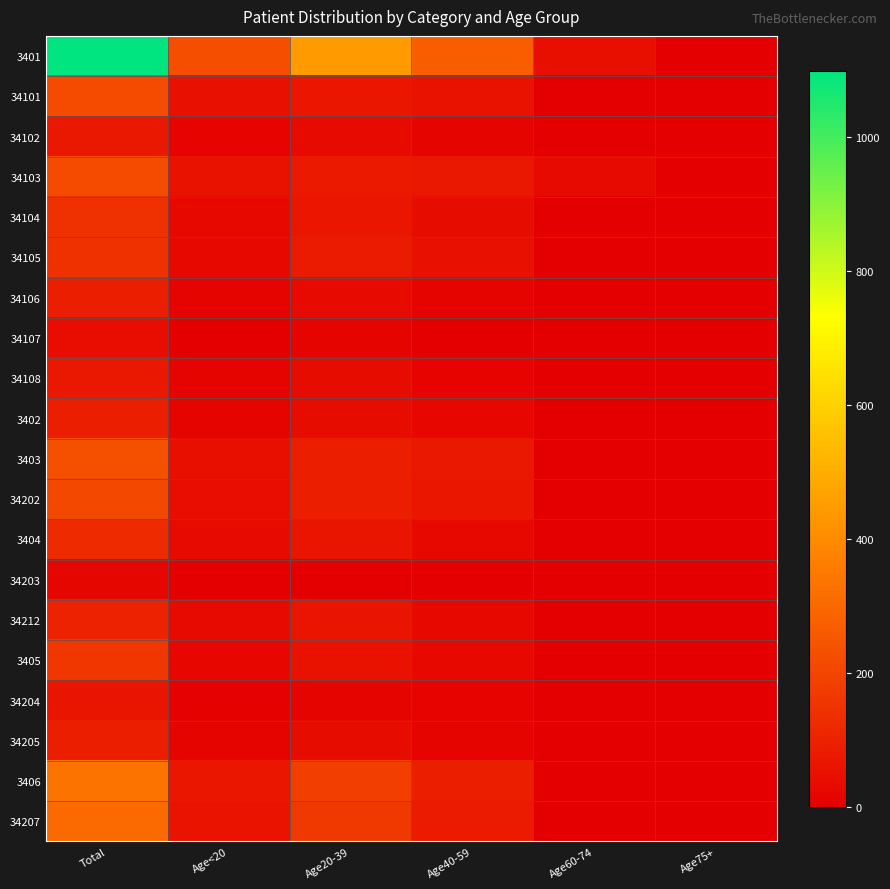

Reading left to right, list all the values displayed in this chart.

3401: Total=1099	Age<20=227	Age20-39=446	Age40-59=273	Age60-74=44	Age75+=0
34101: Total=218	Age<20=51	Age20-39=68	Age40-59=52	Age60-74=4	Age75+=0
34102: Total=72	Age<20=9	Age20-39=32	Age40-59=15	Age60-74=1	Age75+=0
34103: Total=218	Age<20=55	Age20-39=74	Age40-59=69	Age60-74=34	Age75+=0
34104: Total=139	Age<20=27	Age20-39=68	Age40-59=36	Age60-74=1	Age75+=0
34105: Total=143	Age<20=28	Age20-39=80	Age40-59=48	Age60-74=0	Age75+=0
34106: Total=88	Age<20=17	Age20-39=34	Age40-59=13	Age60-74=0	Age75+=0
34107: Total=39	Age<20=2	Age20-39=14	Age40-59=4	Age60-74=0	Age75+=0
34108: Total=71	Age<20=17	Age20-39=37	Age40-59=11	Age60-74=0	Age75+=0
3402: Total=93	Age<20=13	Age20-39=37	Age40-59=24	Age60-74=1	Age75+=0
3403: Total=230	Age<20=45	Age20-39=93	Age40-59=69	Age60-74=3	Age75+=1
34202: Total=210	Age<20=39	Age20-39=89	Age40-59=67	Age60-74=3	Age75+=1
3404: Total=128	Age<20=34	Age20-39=64	Age40-59=27	Age60-74=0	Age75+=0
34203: Total=21	Age<20=2	Age20-39=2	Age40-59=0	Age60-74=0	Age75+=0
34212: Total=100	Age<20=32	Age20-39=62	Age40-59=27	Age60-74=0	Age75+=0
3405: Total=161	Age<20=25	Age20-39=52	Age40-59=28	Age60-74=3	Age75+=0
34204: Total=62	Age<20=8	Age20-39=14	Age40-59=10	Age60-74=0	Age75+=0
34205: Total=92	Age<20=17	Age20-39=37	Age40-59=17	Age60-74=3	Age75+=1
3406: Total=334	Age<20=67	Age20-39=182	Age40-59=87	Age60-74=0	Age75+=0
34207: Total=305	Age<20=58	Age20-39=166	Age40-59=80	Age60-74=0	Age75+=0